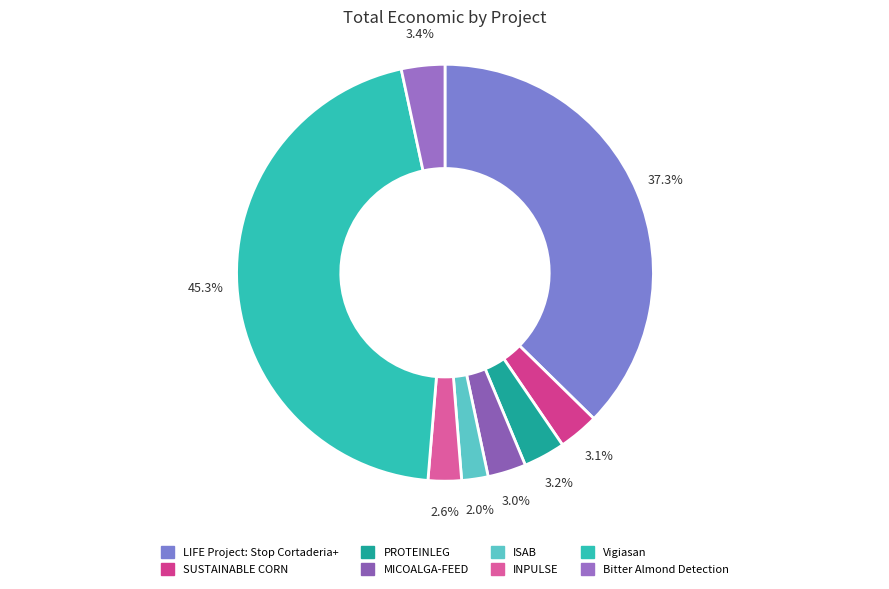

How many segments does this pie chart have?

8